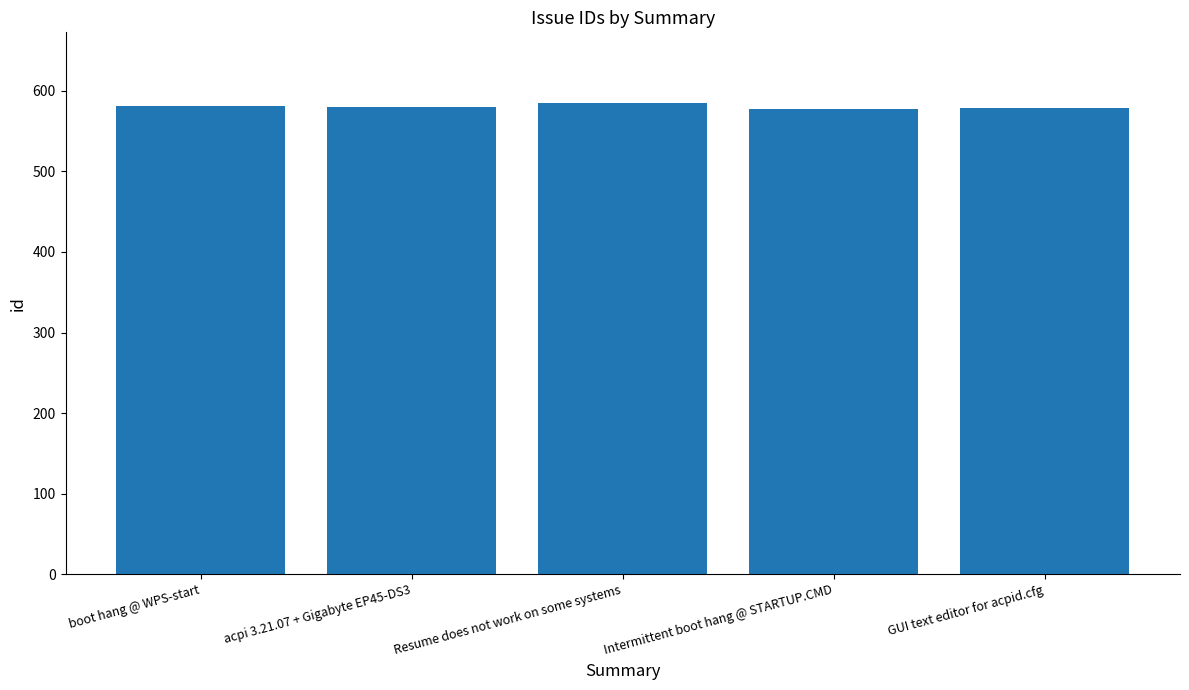

What is the sum of the values at boot hang @ WPS-start and acpi 3.21.07 + Gigabyte EP45-DS3?

1161